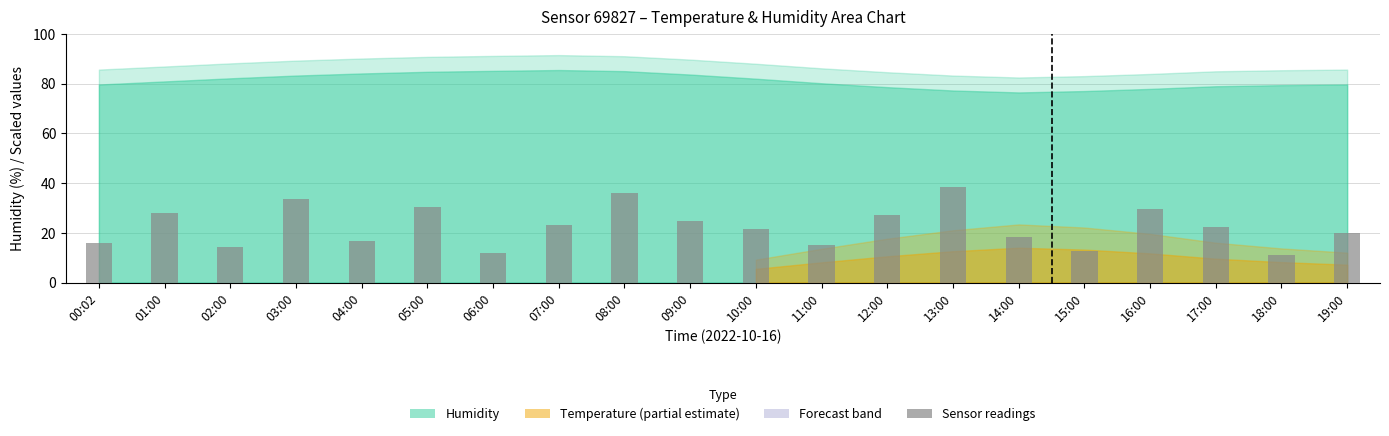

Is it true that the value at 04:00 is 5.8?

False